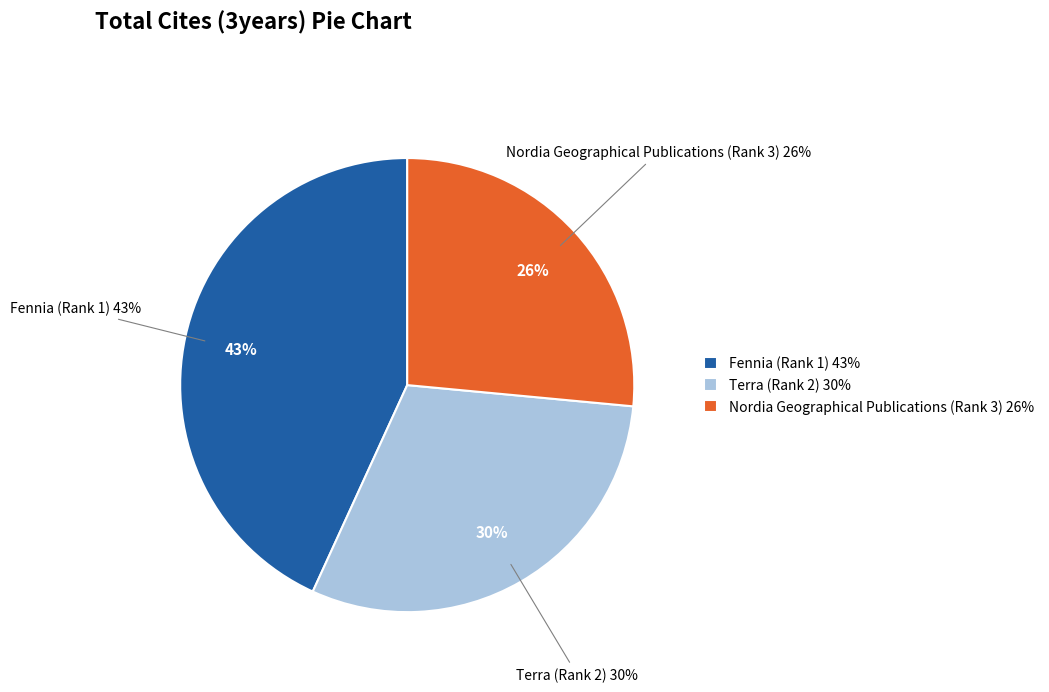

Which slice is the largest?

Fennia (Rank 1)